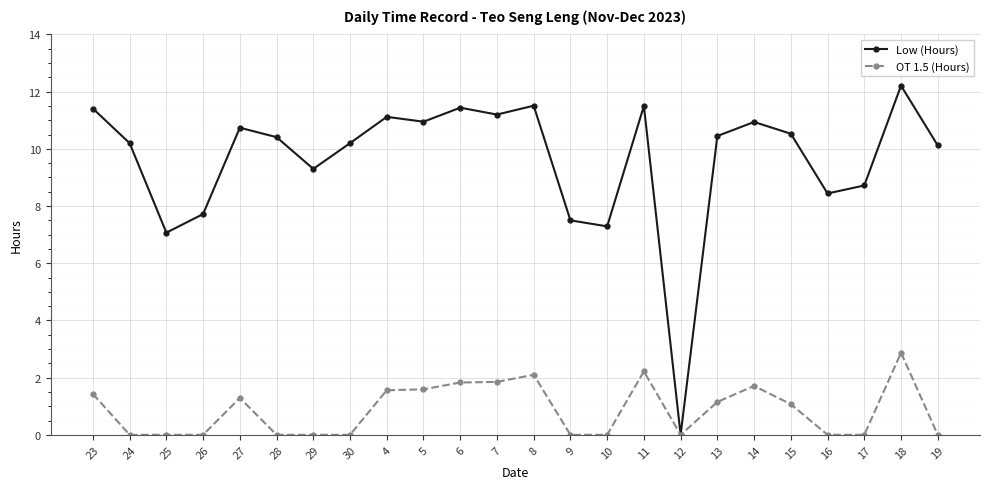

At which label is Low (Hours) closest to 6?

25